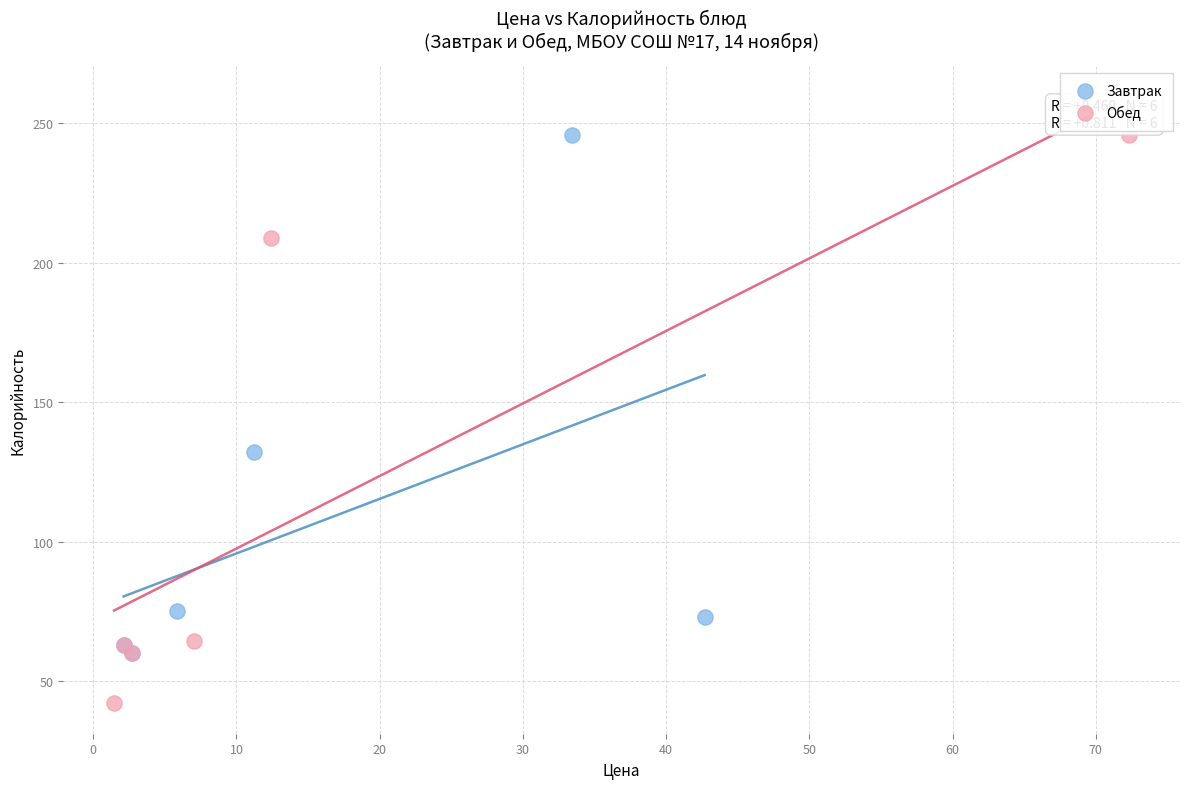

Which series reaches the minimum Y coordinate?

Обед